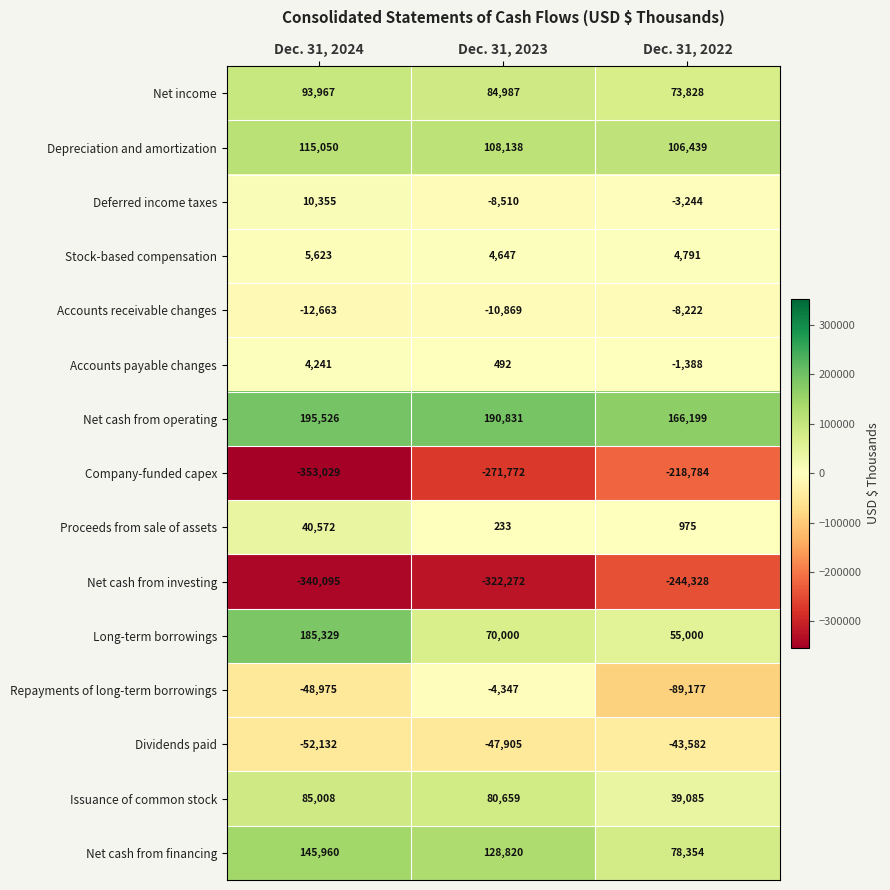

What is the difference between the maximum and minimum values in the Deferred income taxes series?

18865